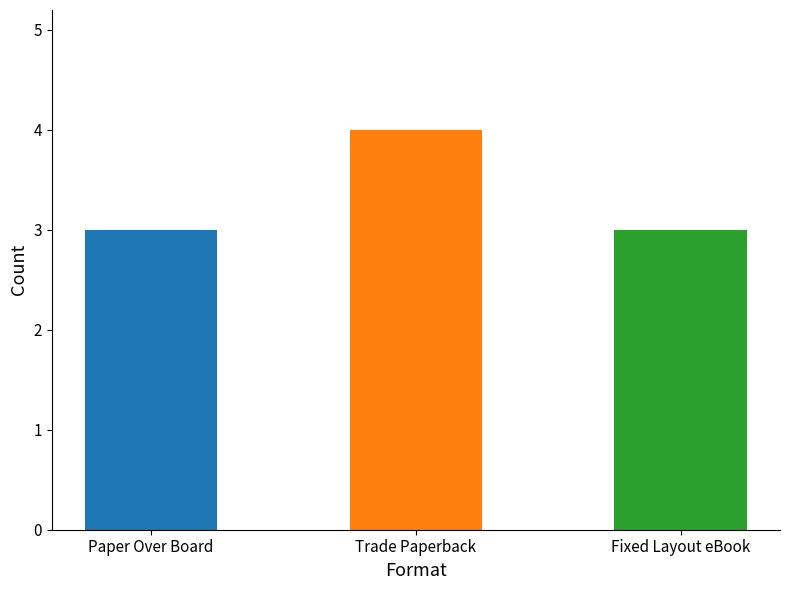

Which has a higher value, Fixed Layout eBook or Trade Paperback?

Trade Paperback